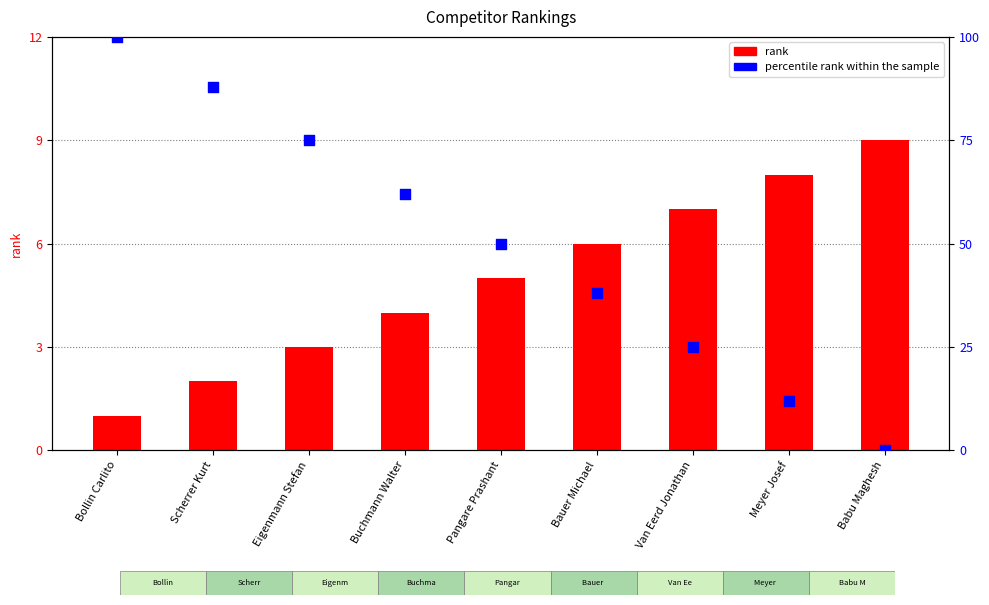

At which category is the sum across all series the highest?

Bollin Carlito